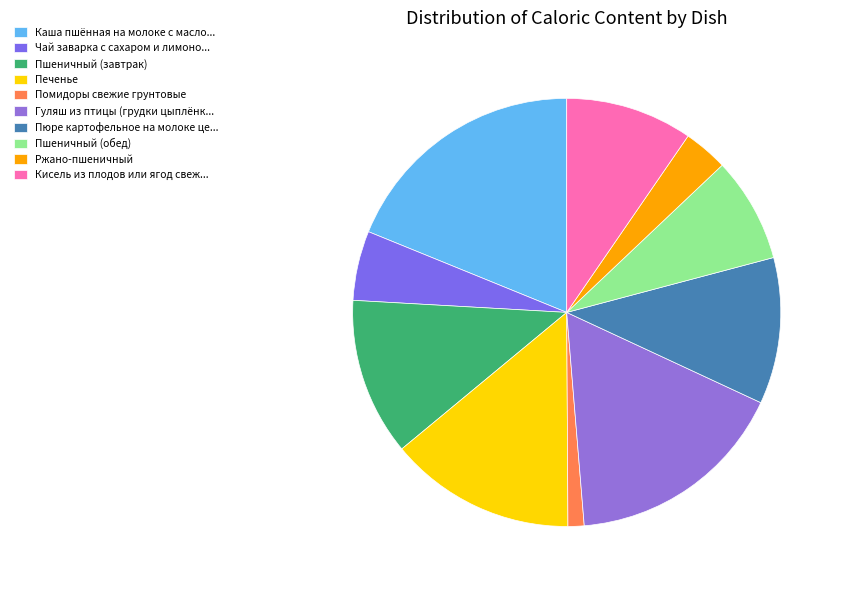

Rank the categories by value from highest to lowest.

Каша пшённая на молоке с масло..., Гуляш из птицы (грудки цыплёнк..., Печенье, Пшеничный (завтрак), Пюре картофельное на молоке це..., Кисель из плодов или ягод свеж..., Пшеничный (обед), Чай заварка с сахаром и лимоно..., Ржано-пшеничный, Помидоры свежие грунтовые